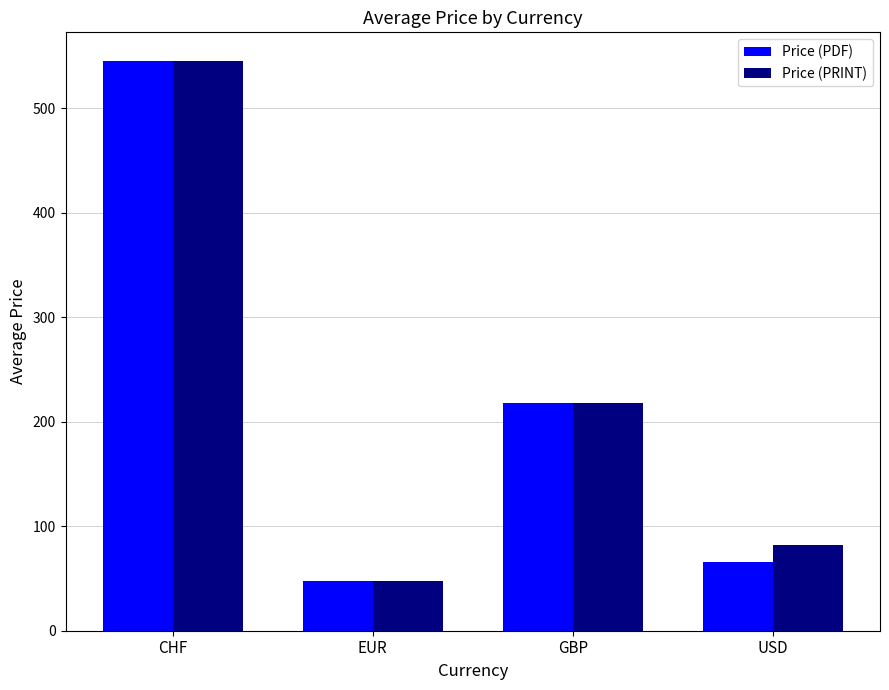

Is the value of Price (PRINT) at CHF greater than the value of Price (PDF) at GBP?

Yes